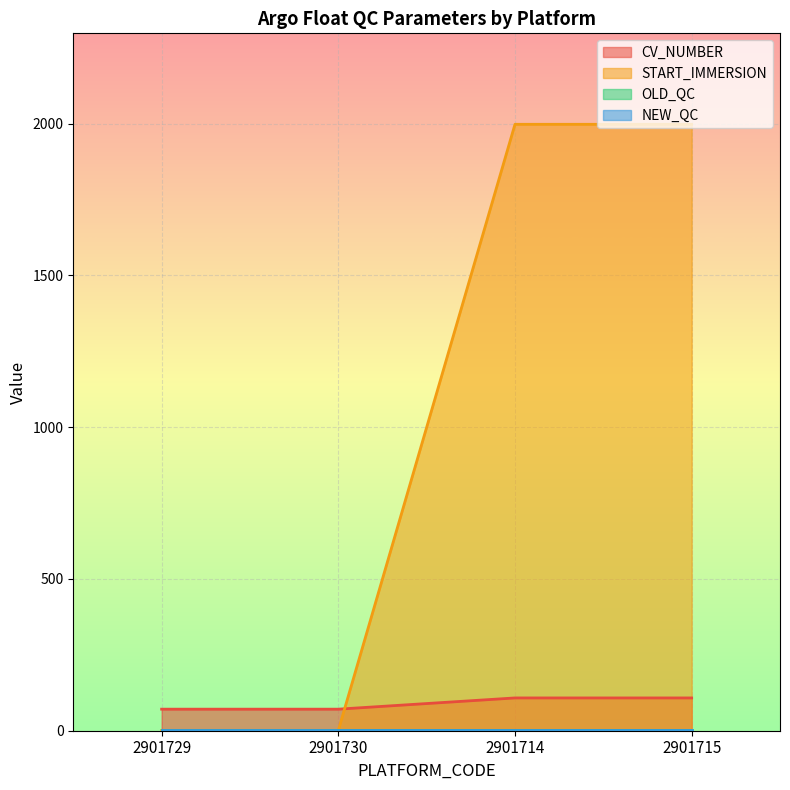

How many times do CV_NUMBER and START_IMMERSION cross each other?

1